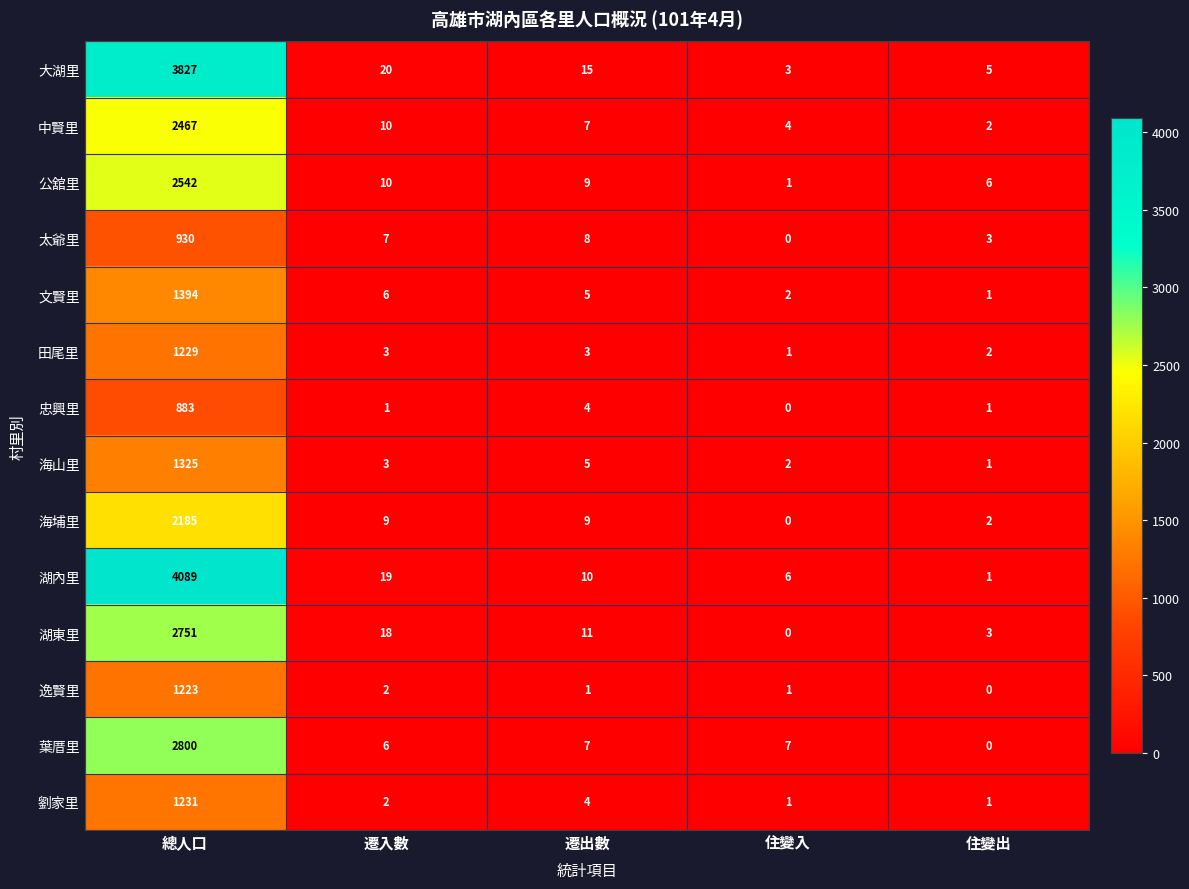

What is the sum of the 田尾里 values at 遷出數 and 總人口?

1232